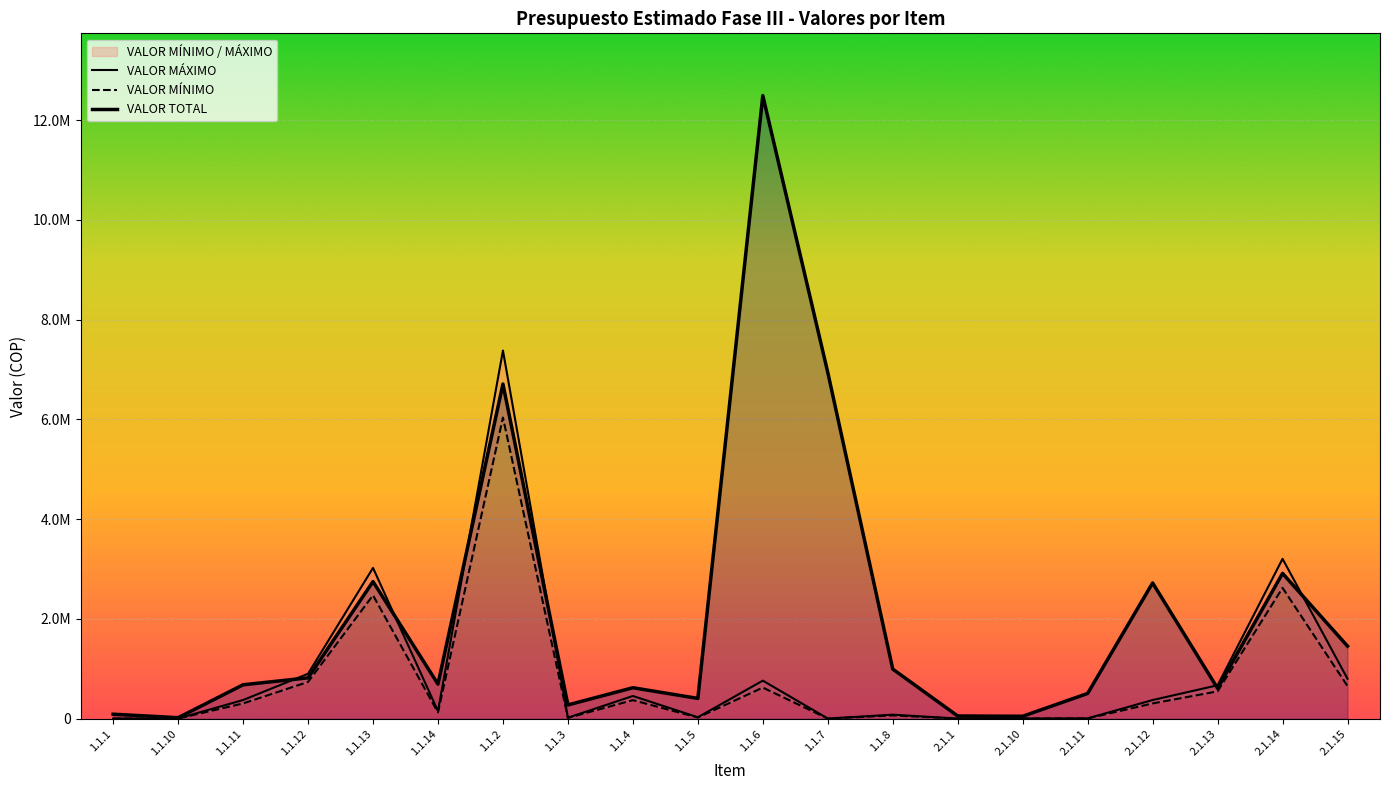

The VALOR MÁXIMO series shows 901308 at 2.1.13. True or false?

False